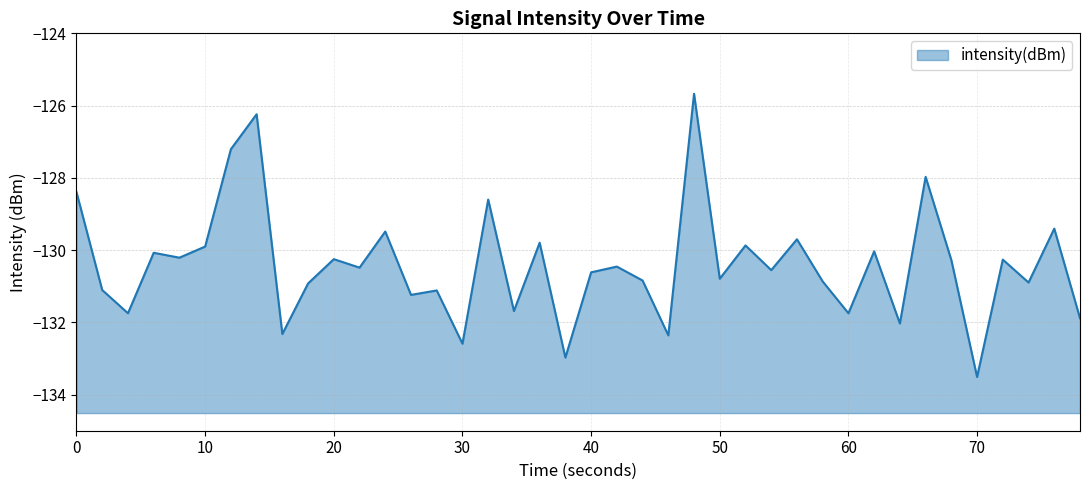

What is the approximate value at 30?

-132.6